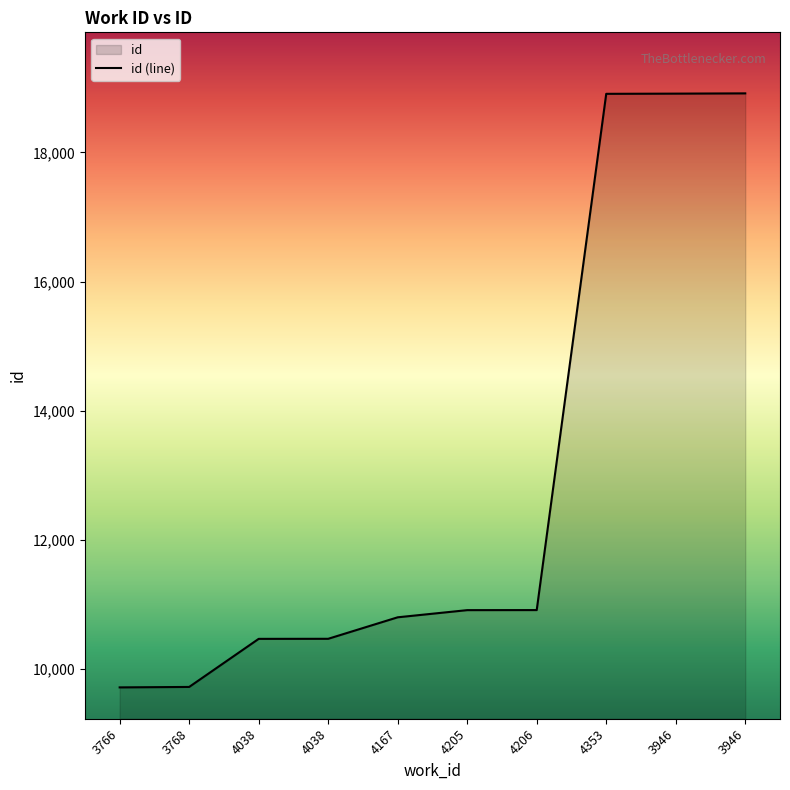

True or false: the data shows 3744 at 4038.

False